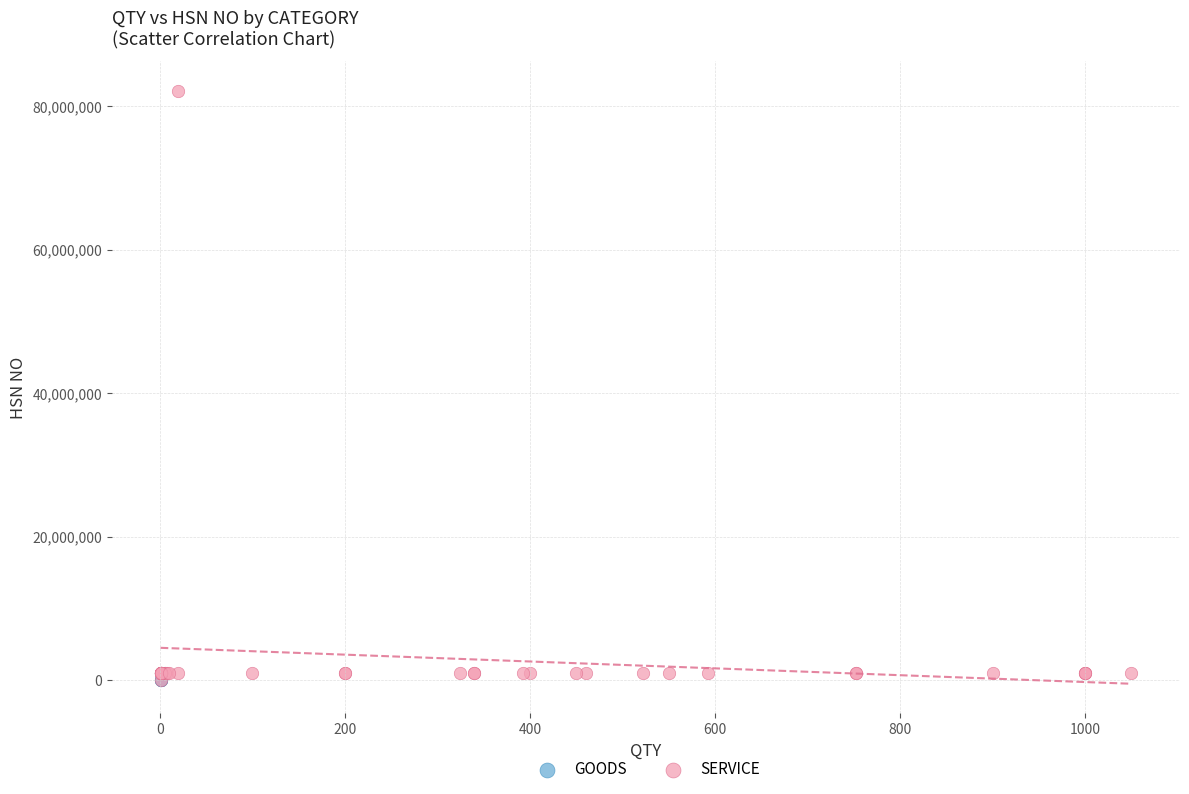

Which series reaches the maximum Y coordinate?

SERVICE